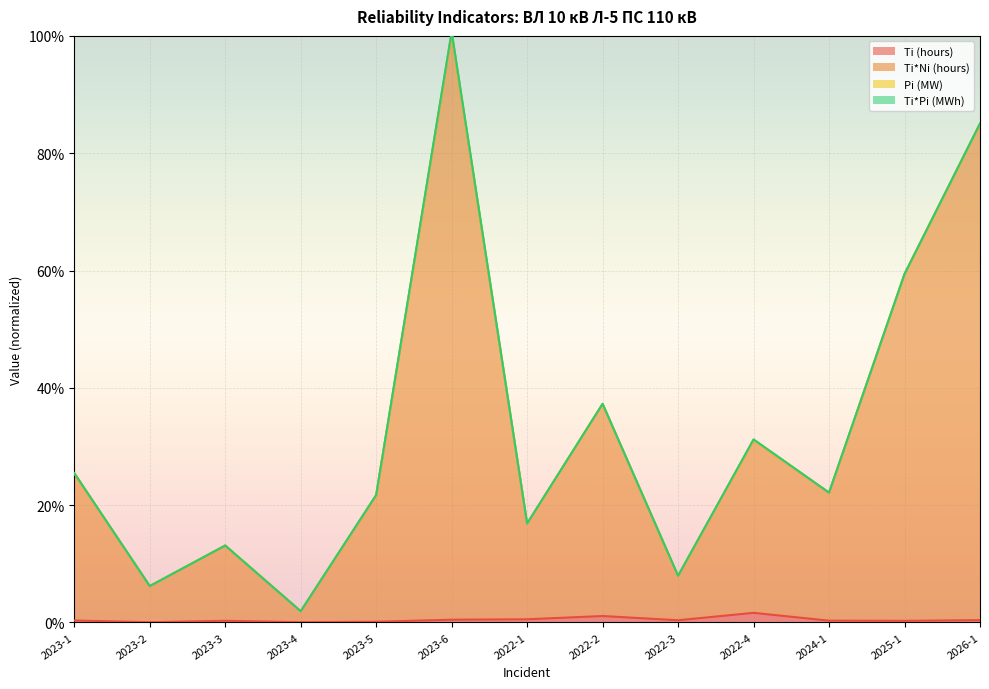

What is the label of the 5th point from the left?

2023-5